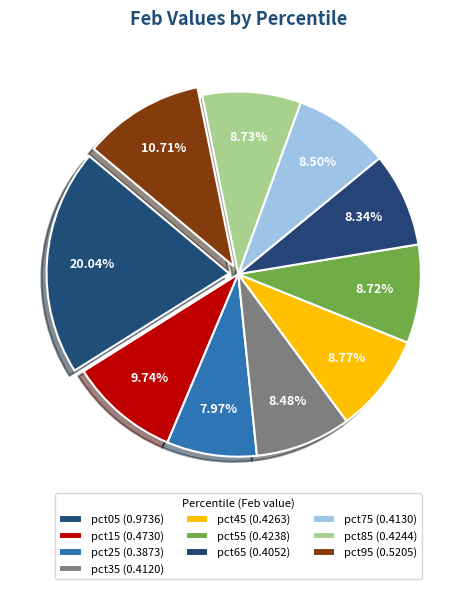

How many segments does this pie chart have?

10